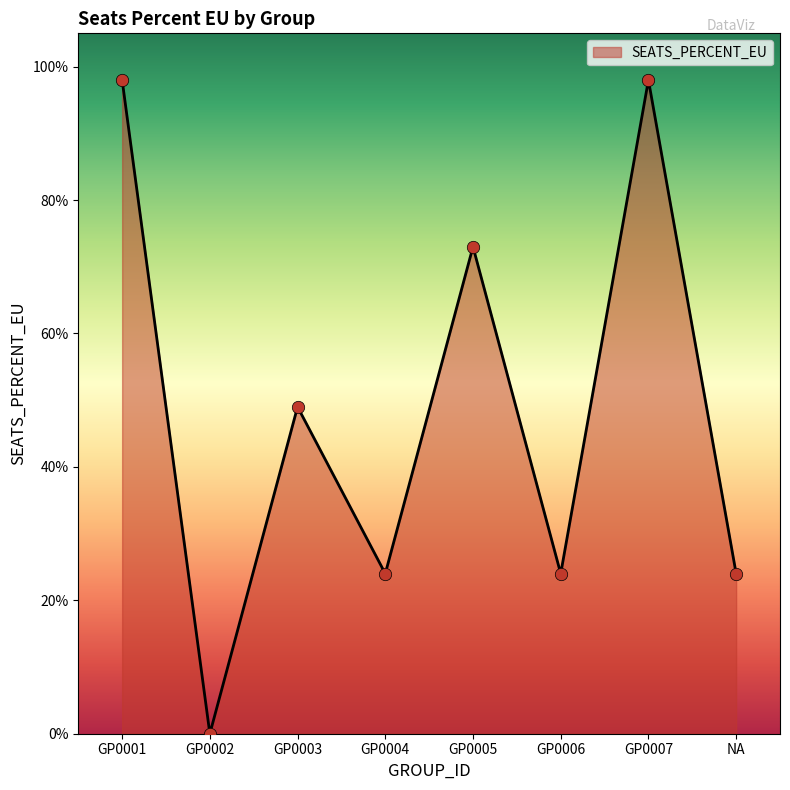

Between GP0004 and NA, which is larger?

GP0004